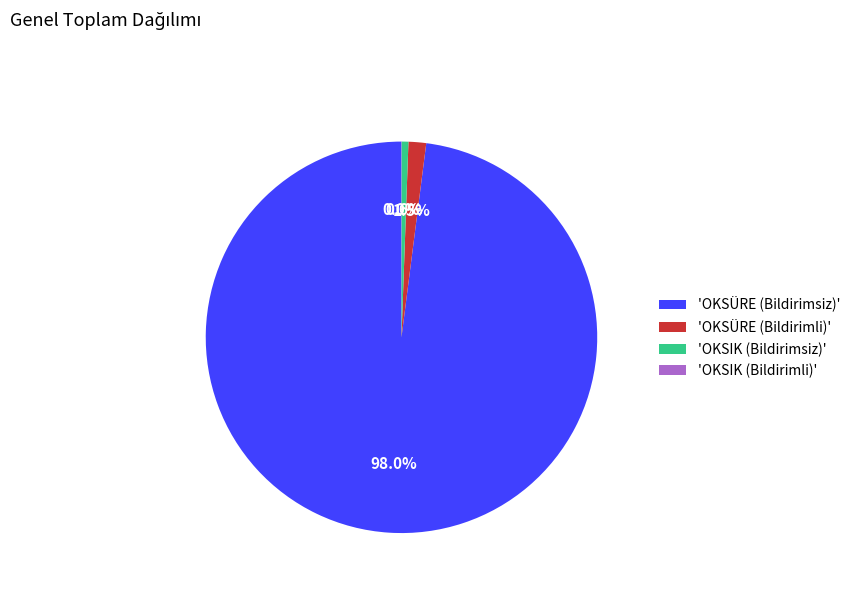

Is there any slice that represents more than half of the pie?

Yes